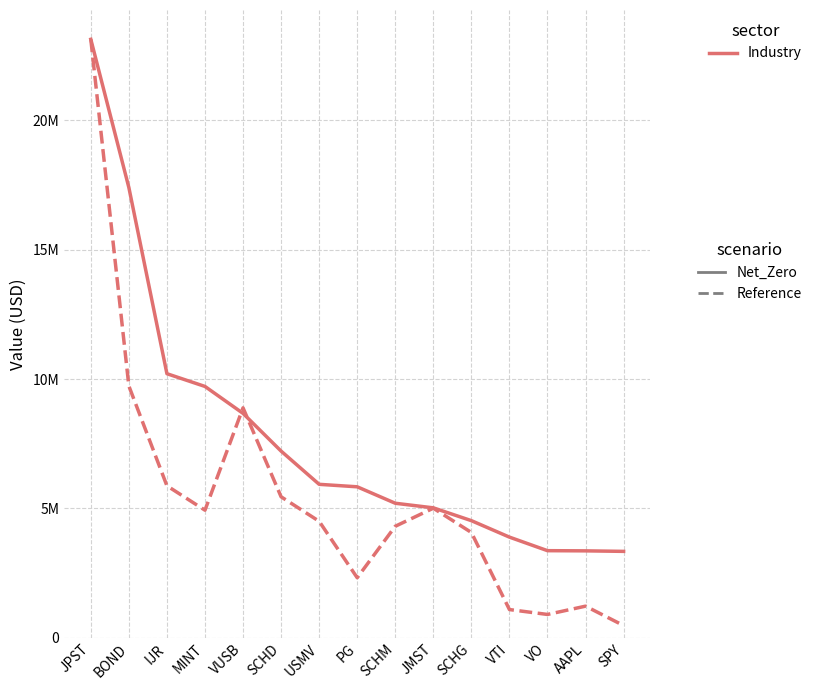

Is this an area chart (filled region under the line)?

No